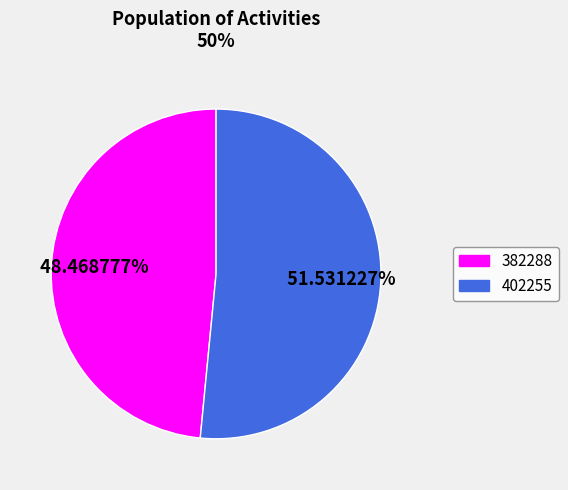

To the nearest percent, what is the difference between the largest and smallest slice percentages?

3%